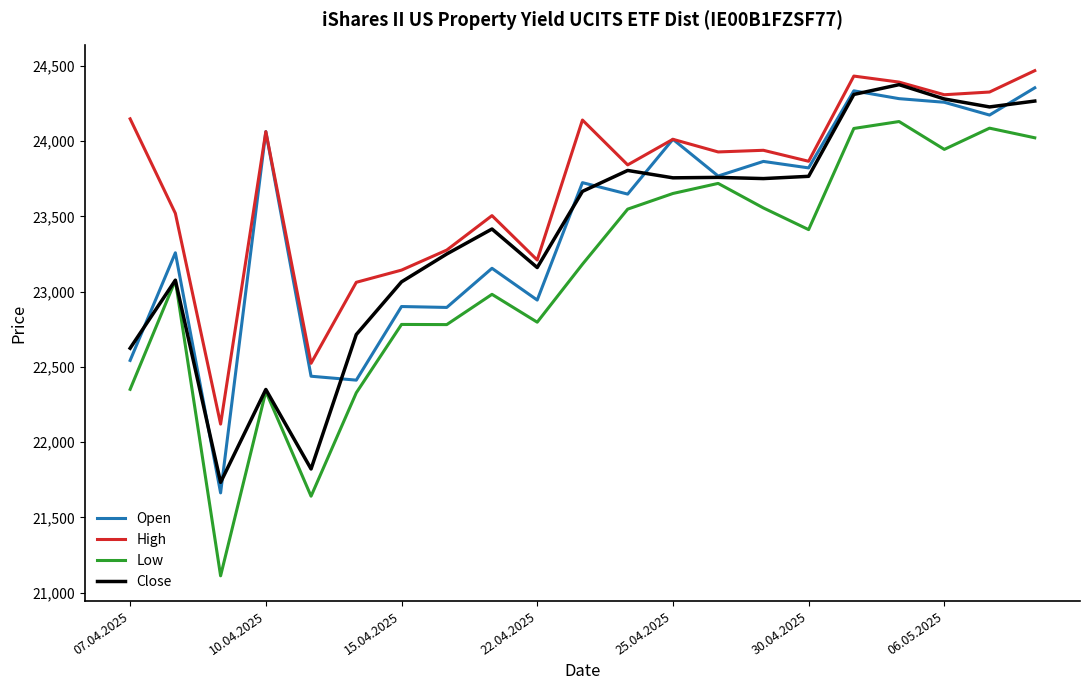

Which series has the largest total across all categories?

High